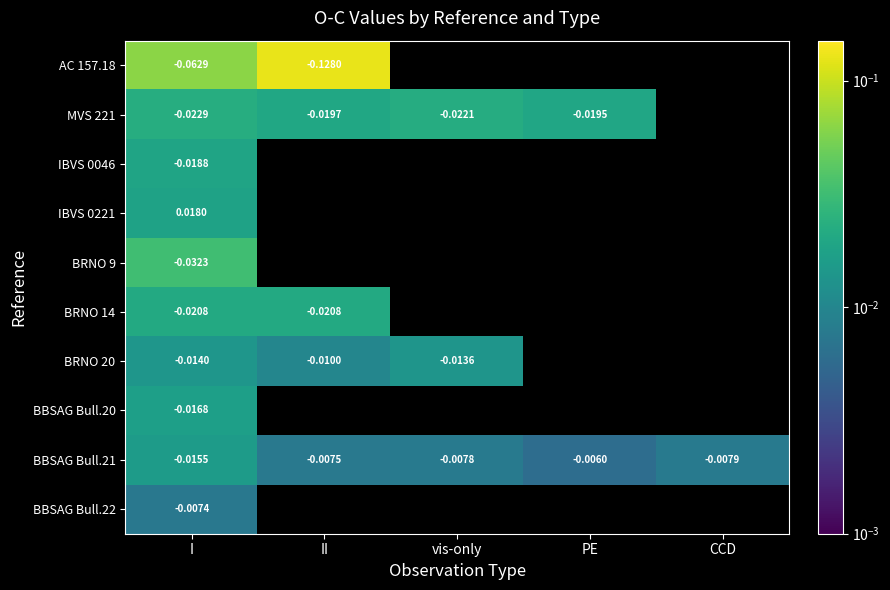

At how many categories does at least one series exceed 0?

5